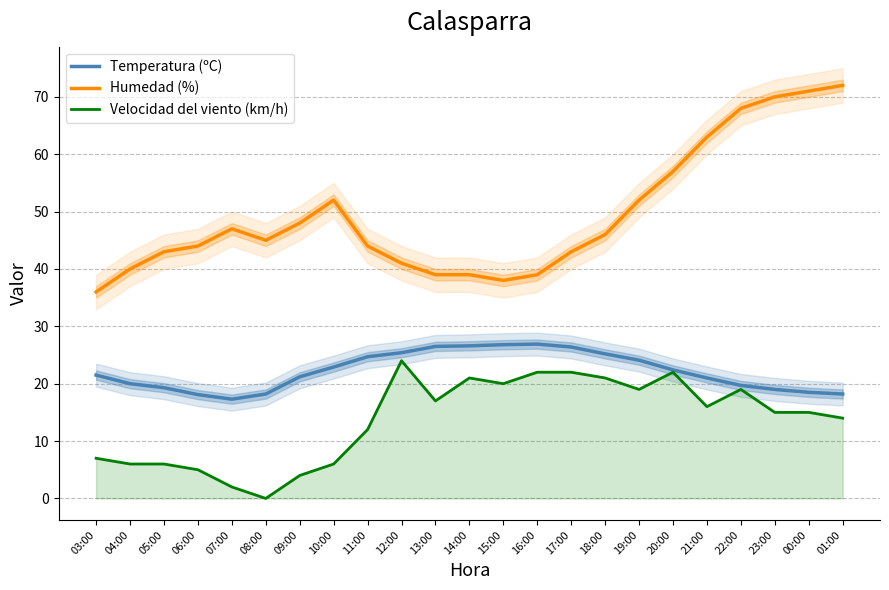

The value of Humedad (%) at 05:00 is 59.0. True or false?

False